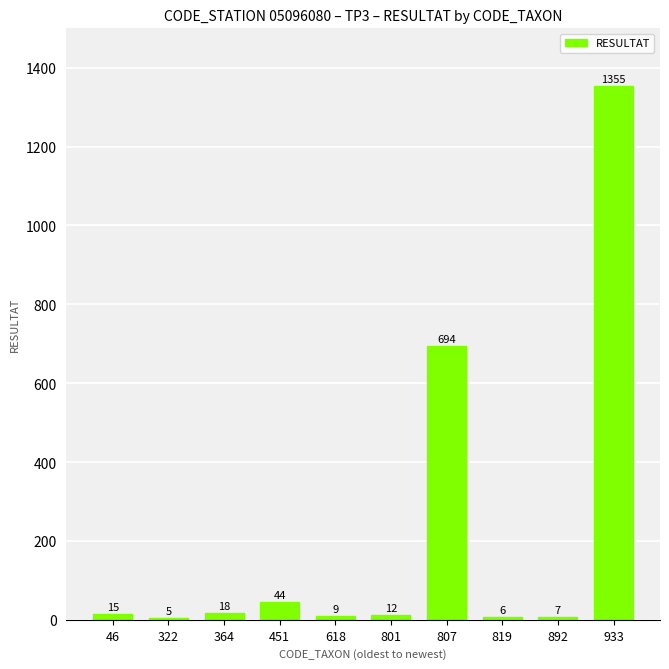

What is the greatest value displayed?

1355